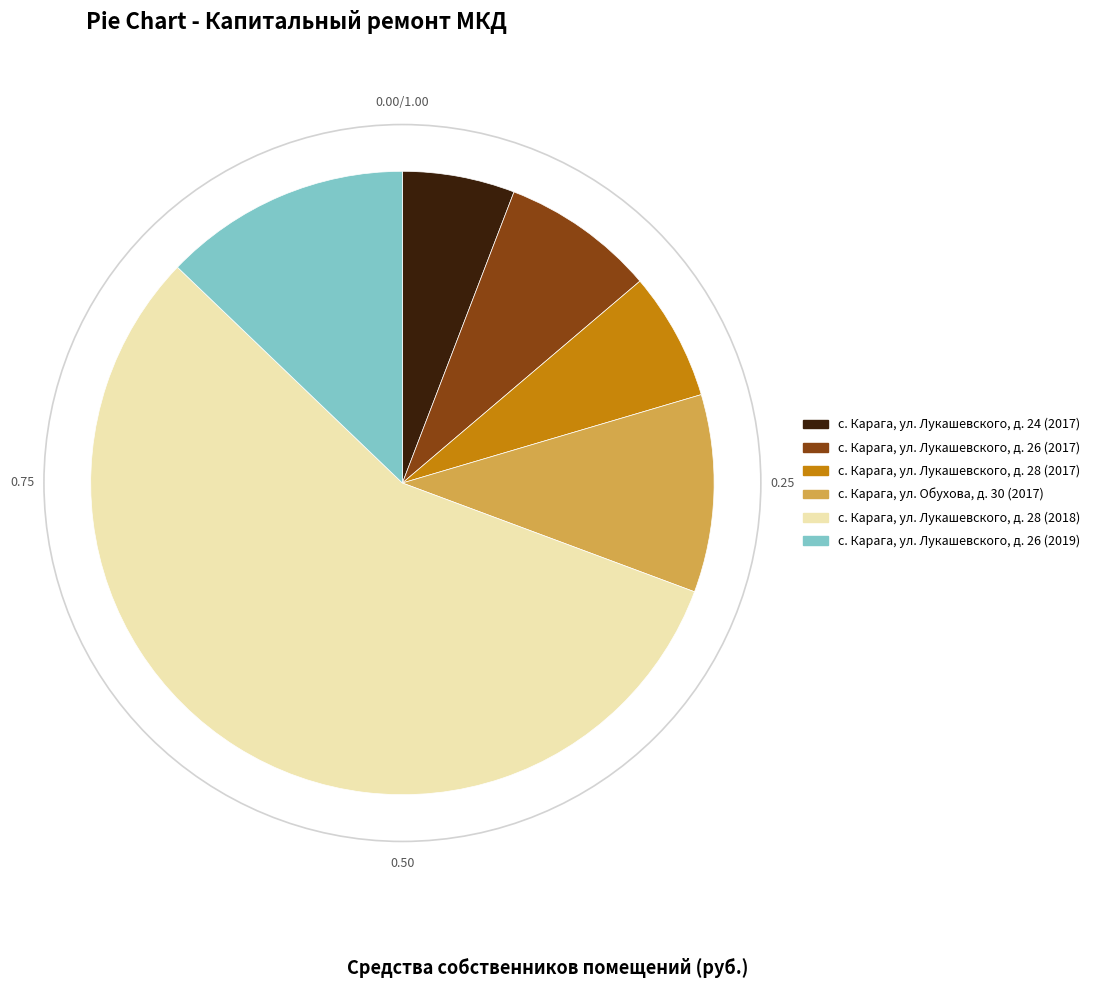

Does с. Карага, ул. Лукашевского, д. 24 (2017) represent more than half of the total?

No